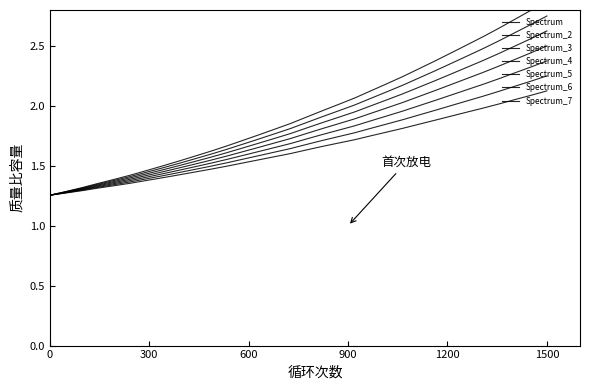

What is the value of the 11th point from the left?

1.5